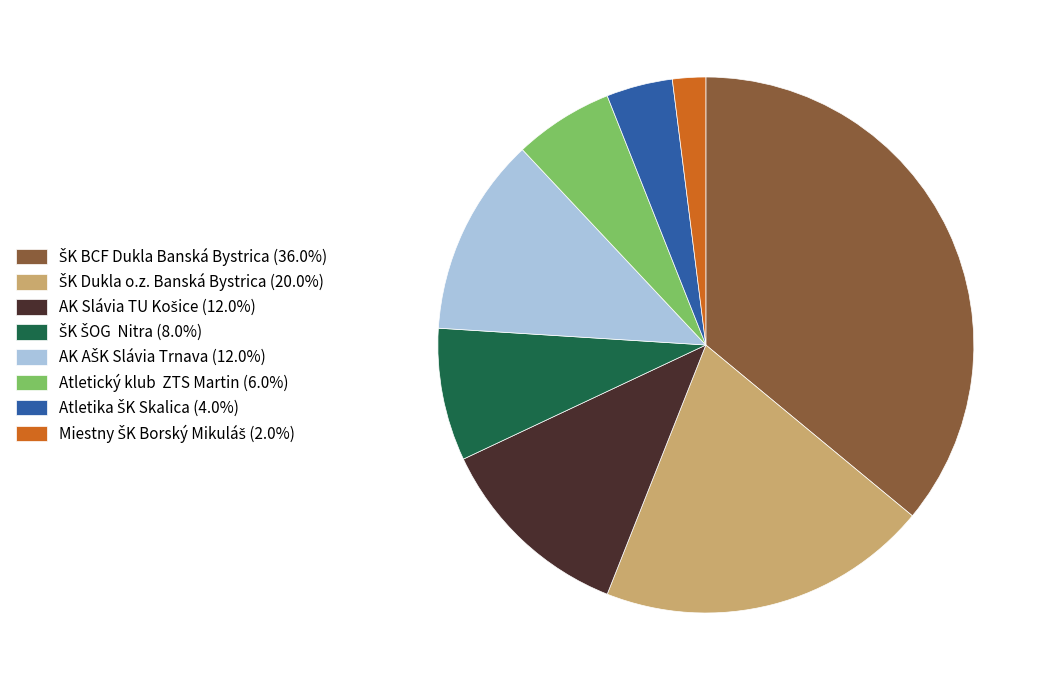

Does any single category account for the majority?

No